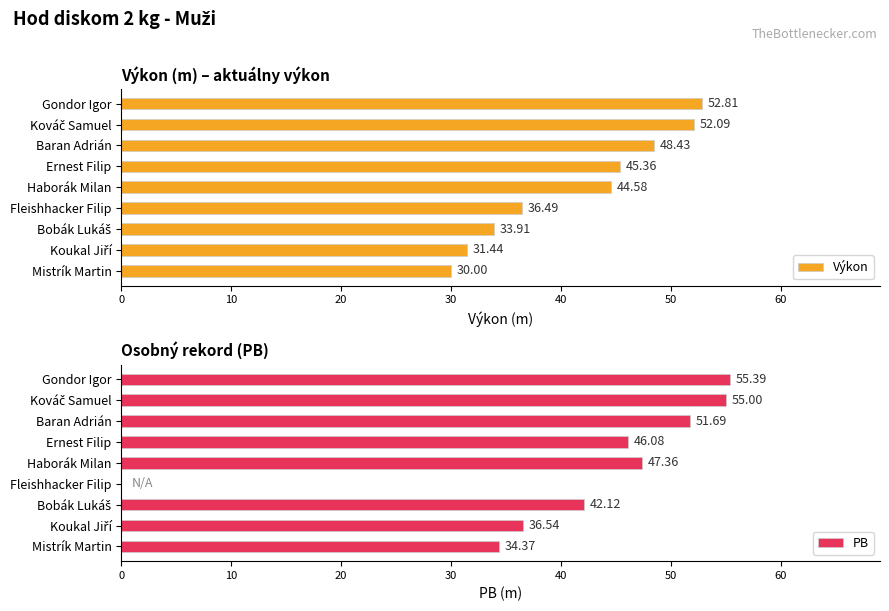

How many groups of bars are there?

9